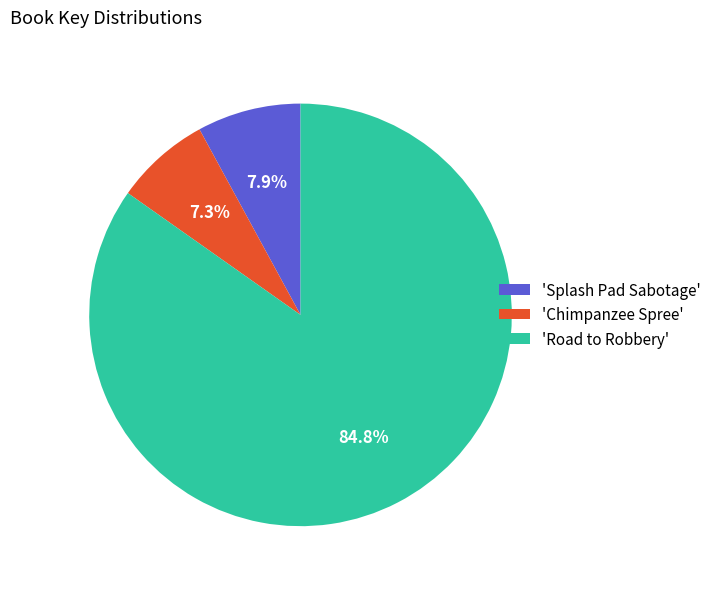

Which has a higher value, 'Road to Robbery' or 'Chimpanzee Spree'?

'Road to Robbery'